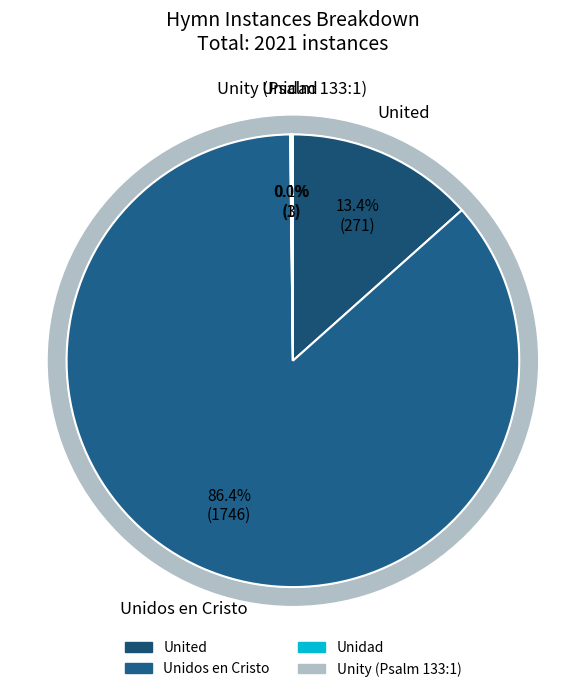

Count the number of slices in the pie.

4